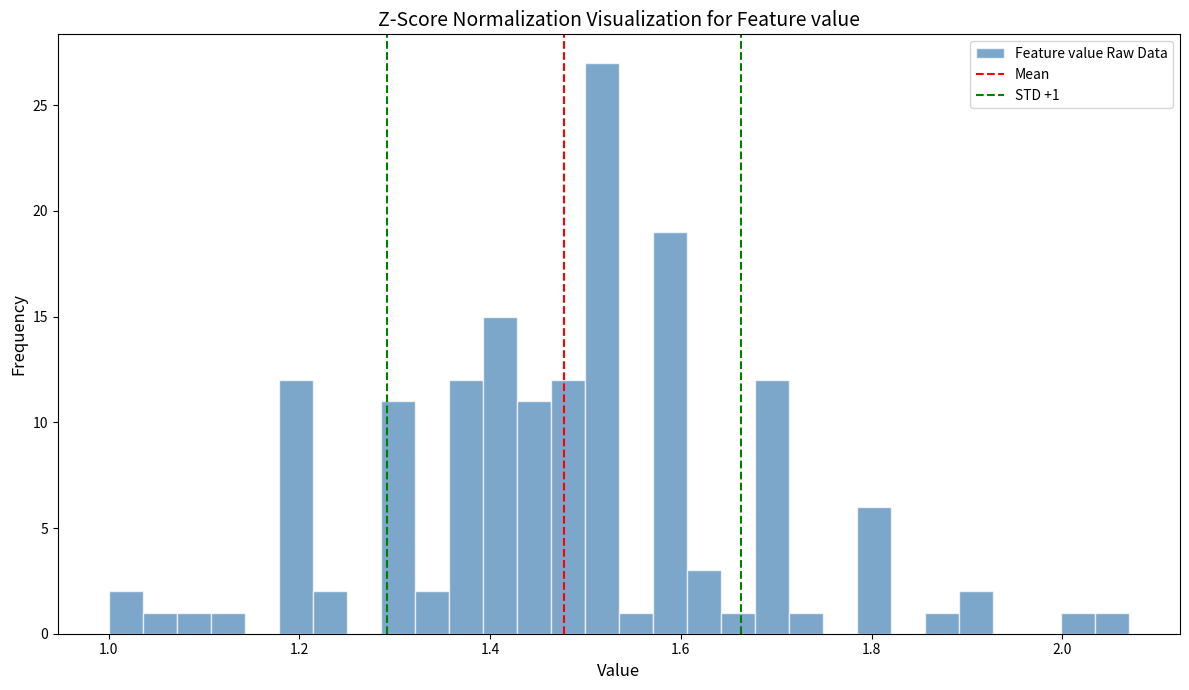

Read against the x-axis, roughly where is the centre of the tallest bar?

1.52